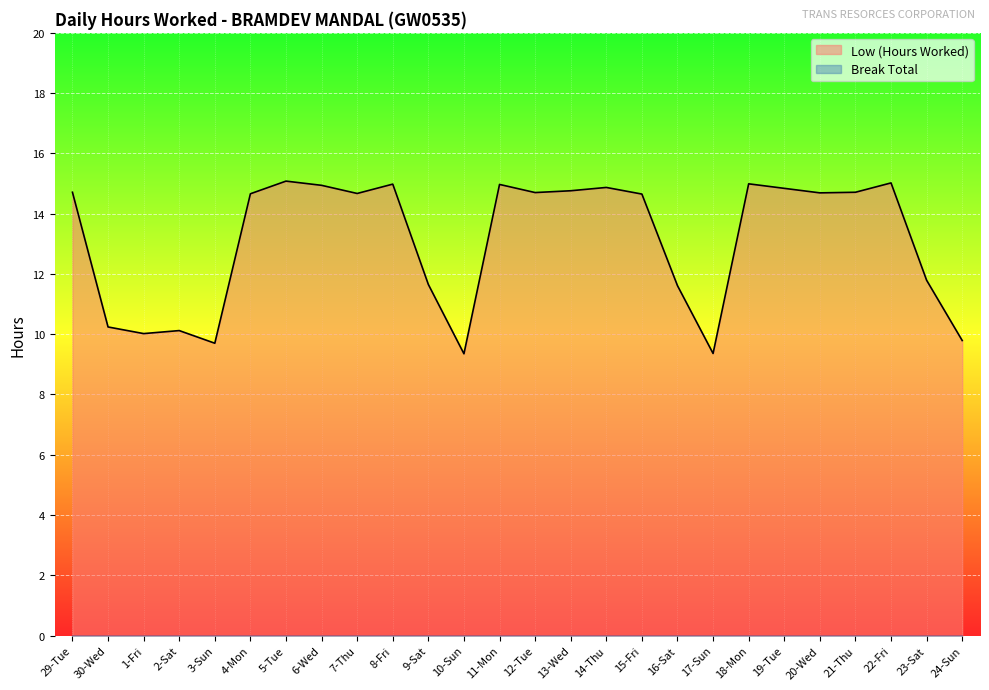

Reading left to right, extract all data points from this chart.

29-Tue=14.7	30-Wed=10.2	1-Fri=10.0	2-Sat=10.1	3-Sun=9.7	4-Mon=14.7	5-Tue=15.1	6-Wed=14.9	7-Thu=14.7	8-Fri=15.0	9-Sat=11.7	10-Sun=9.3	11-Mon=15.0	12-Tue=14.7	13-Wed=14.8	14-Thu=14.9	15-Fri=14.7	16-Sat=11.6	17-Sun=9.4	18-Mon=15.0	19-Tue=14.8	20-Wed=14.7	21-Thu=14.7	22-Fri=15.0	23-Sat=11.8	24-Sun=9.8